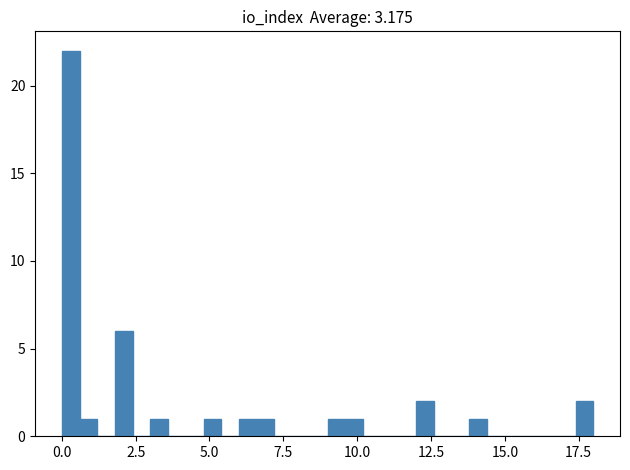

Read against the x-axis, roughly where is the centre of the tallest bar?

0.5